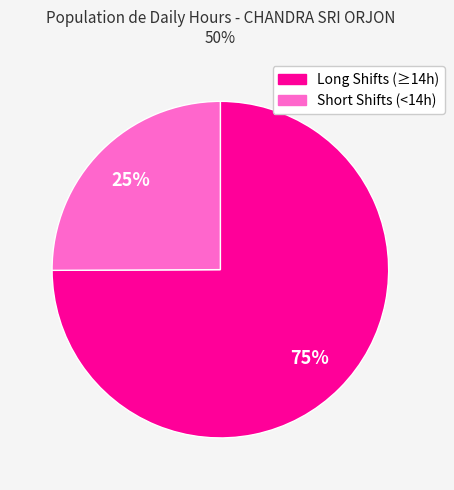

To the nearest percent, what is the difference between the largest and smallest slice percentages?

50%